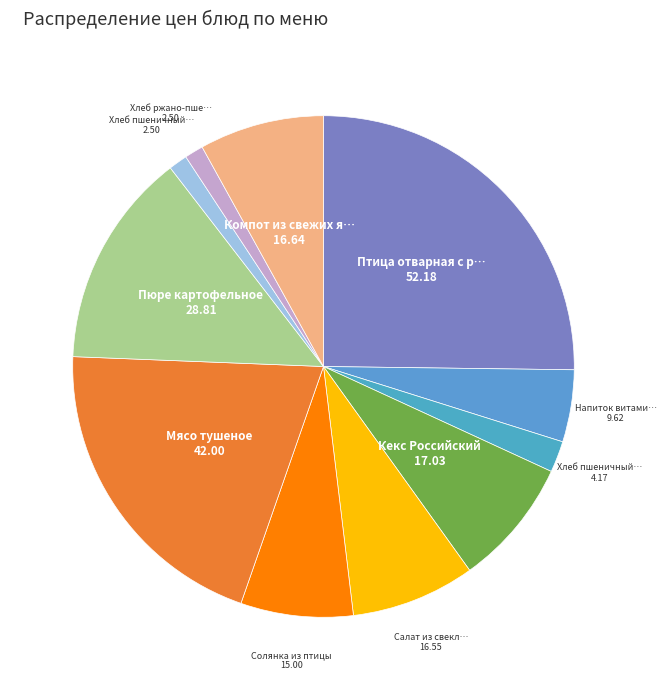

What is the largest slice in the pie chart?

Птица отварная с рисом